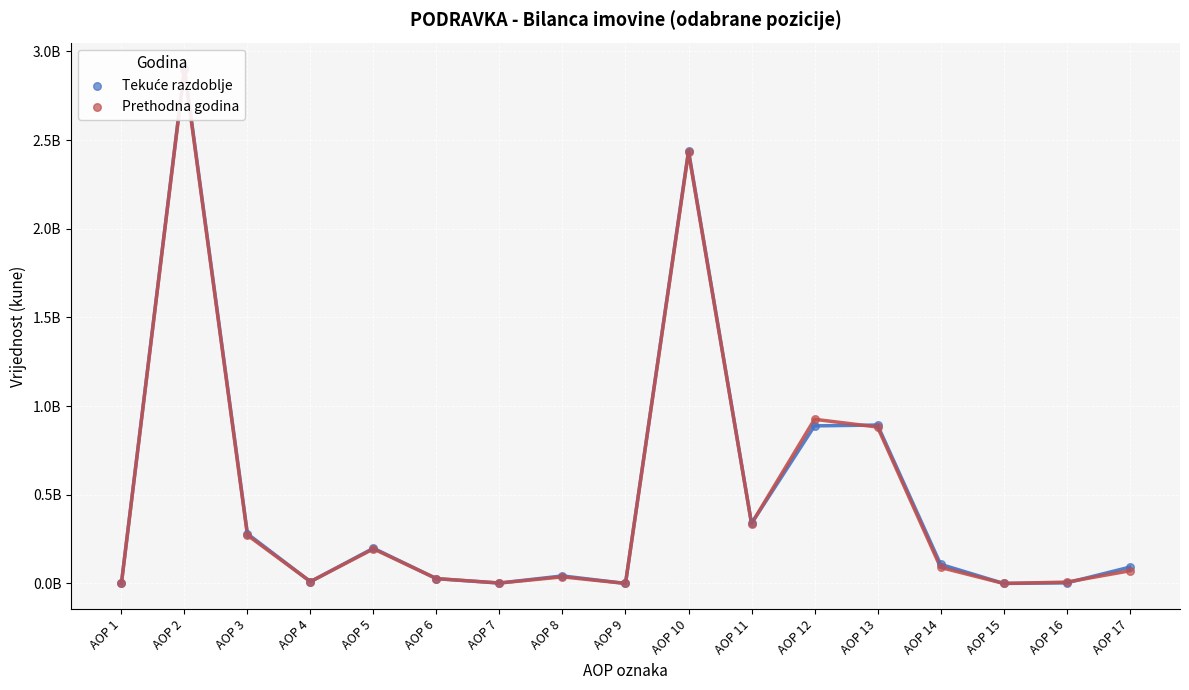

At how many categories does at least one series exceed 1908473007?

2